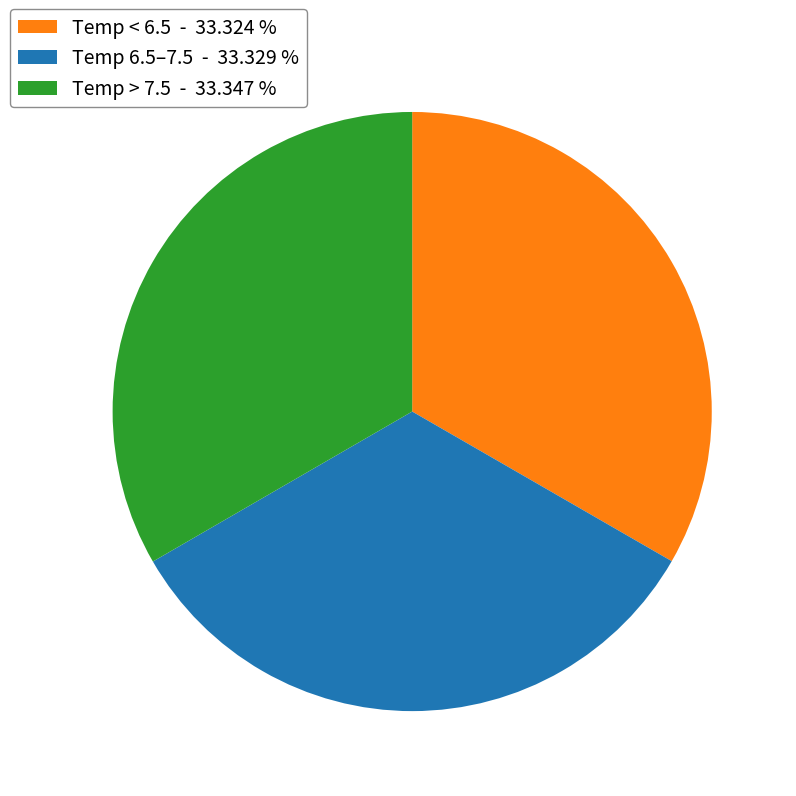

Combined, do Temp 6.5–7.5 - 33.329 % and Temp < 6.5 - 33.324 % account for over 50%?

Yes